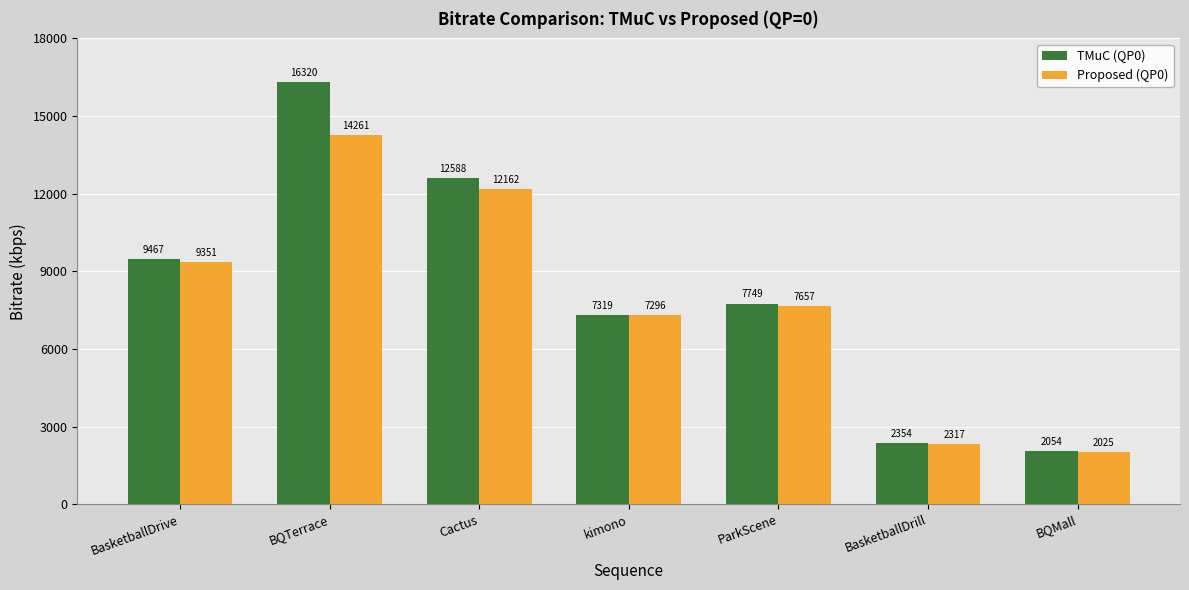

Which category has the highest value in the Proposed (QP0) series?

BQTerrace